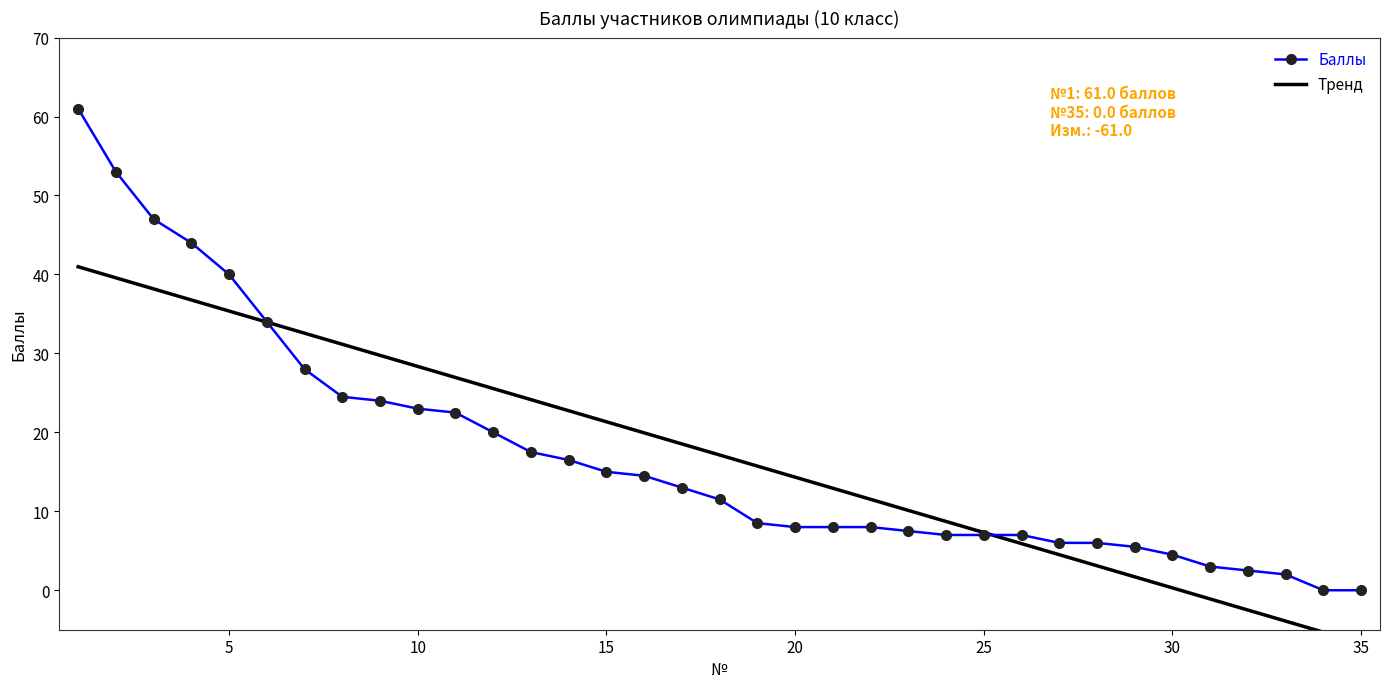

What is the value of the Тренд point at the 12th from the left?

25.5